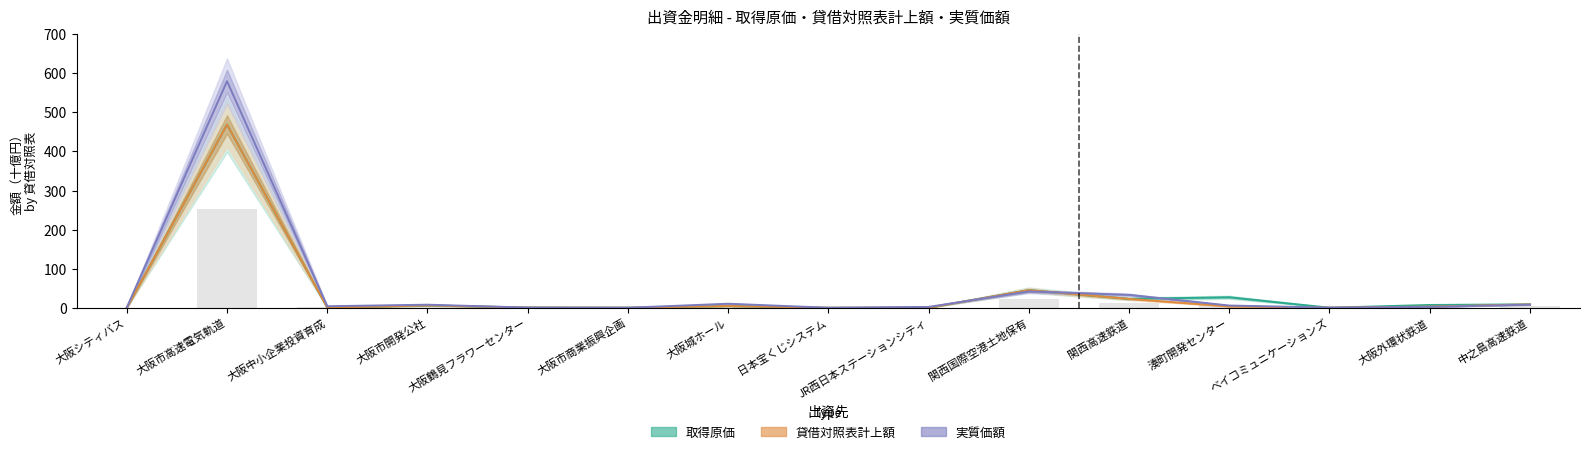

Which series changed the most between 大阪中小企業投資育成 and 日本宝くじシステム?

実質価額